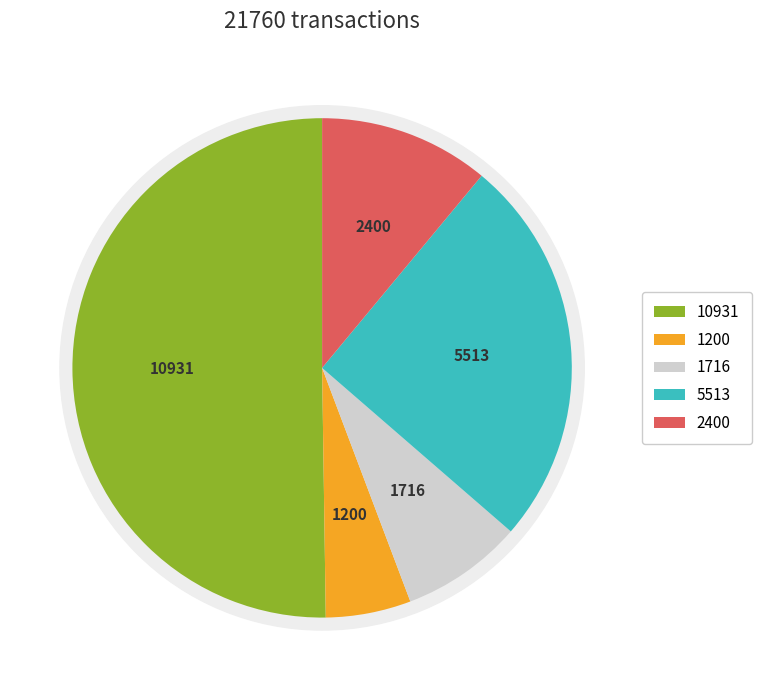

Which slice is the smallest?

2